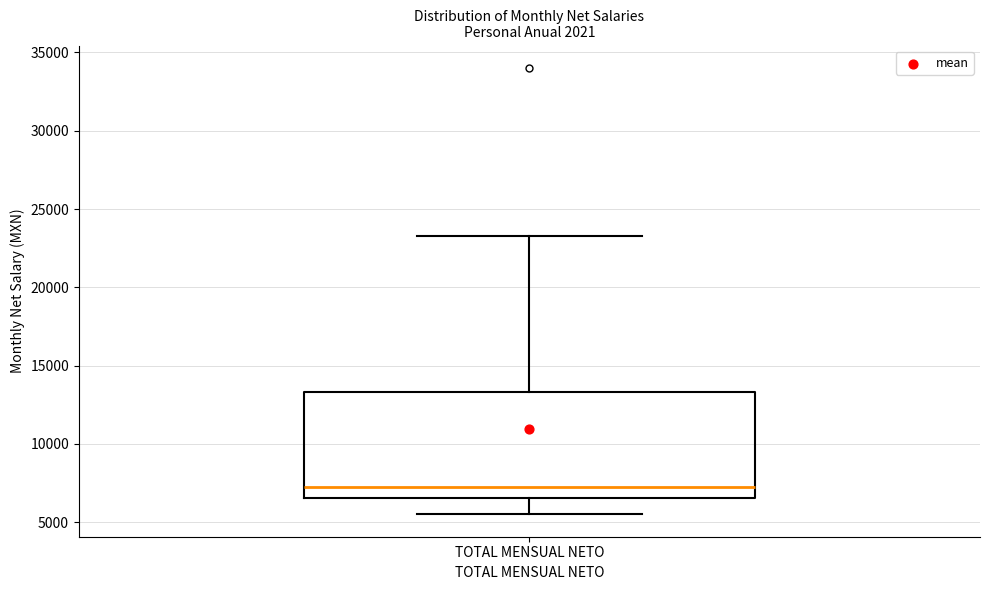

Transcribe this box plot: give where the median line is, the range the box spans, and where the two whiskers end, as read against the y-axis. The values are not printed on the chart, so give them approximately, as read against the axis.

median 7500, box 6500 to 13500, whiskers 5500 to 23500